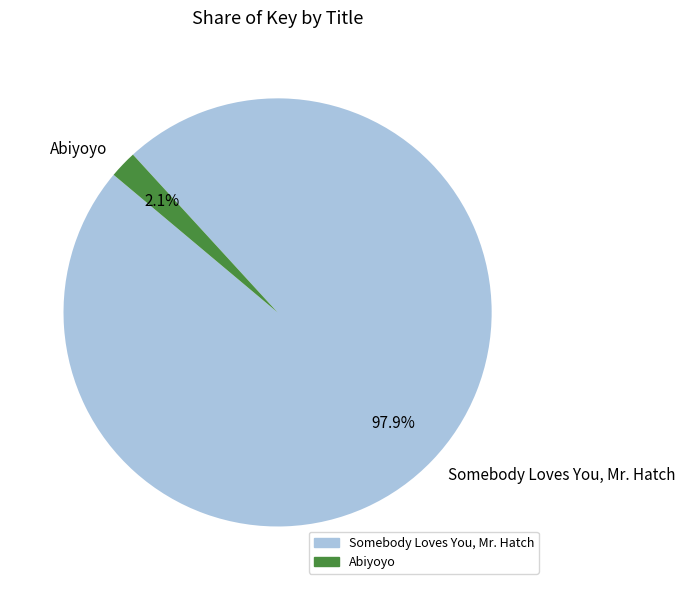

To the nearest percent, what is the difference between the Abiyoyo and Somebody Loves You, Mr. Hatch slice percentages?

96%